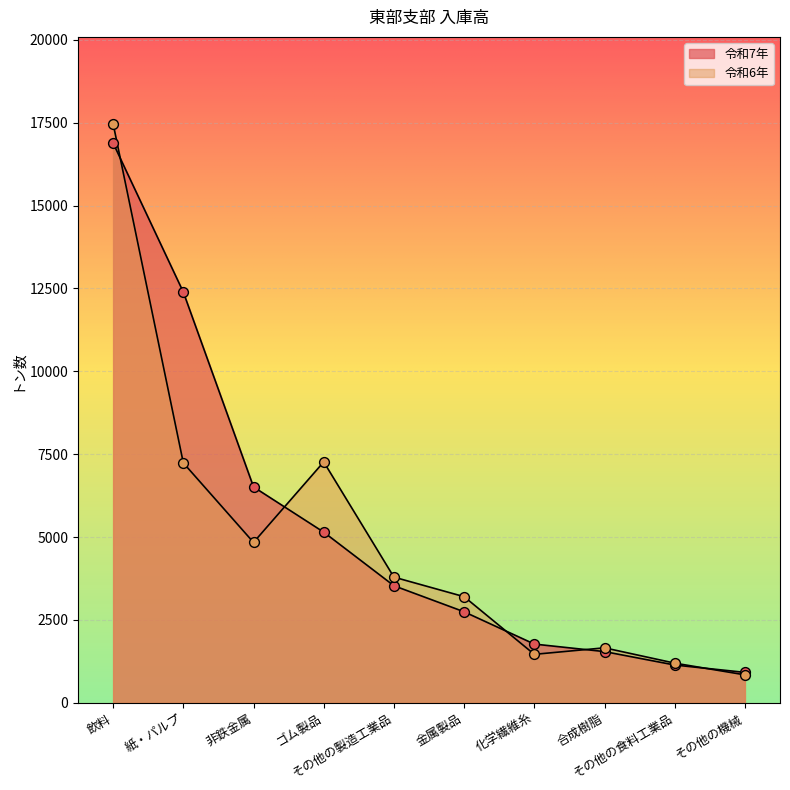

What is the total value across all series at その他の製造工業品?

7322